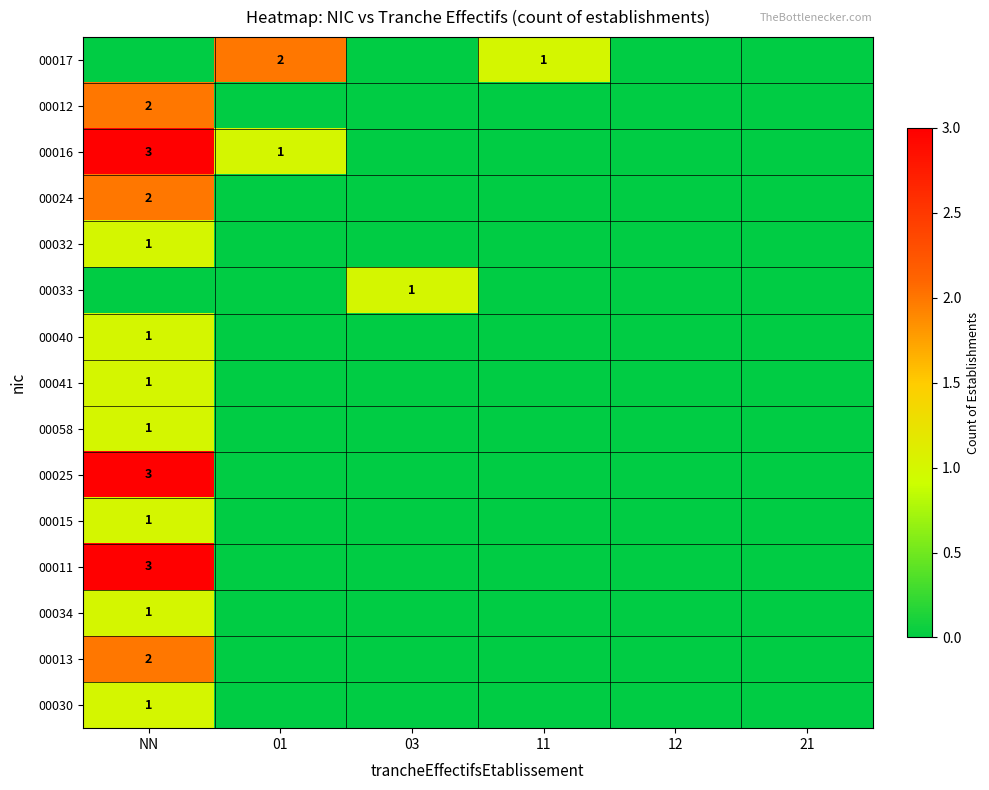

The 00011 series shows 3 at NN. True or false?

True